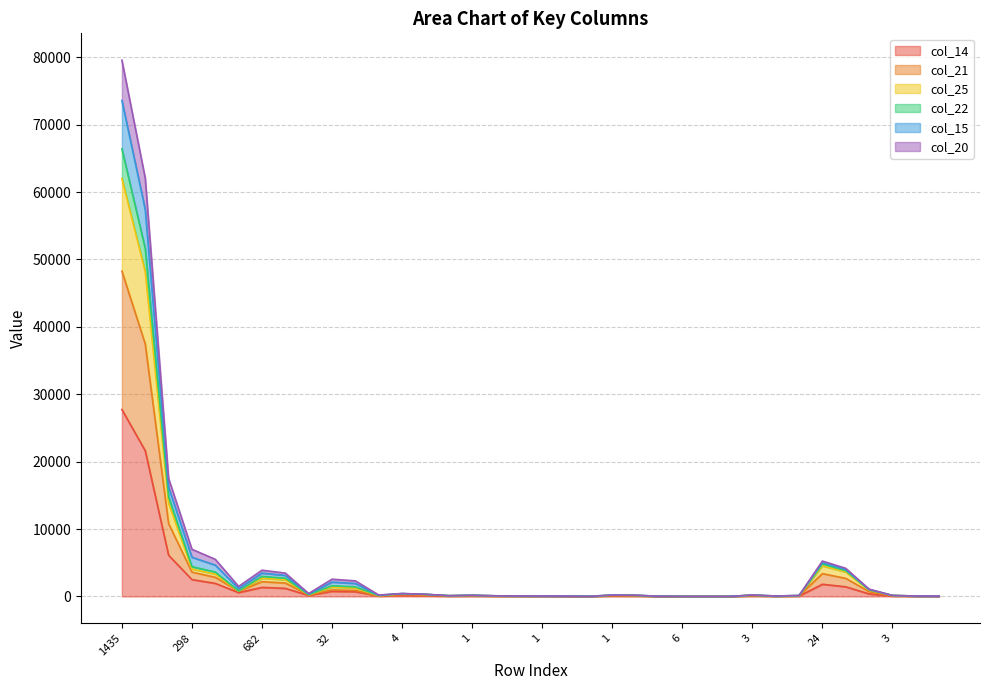

What are all the series names shown in the legend?

col_14, col_21, col_25, col_22, col_15, col_20